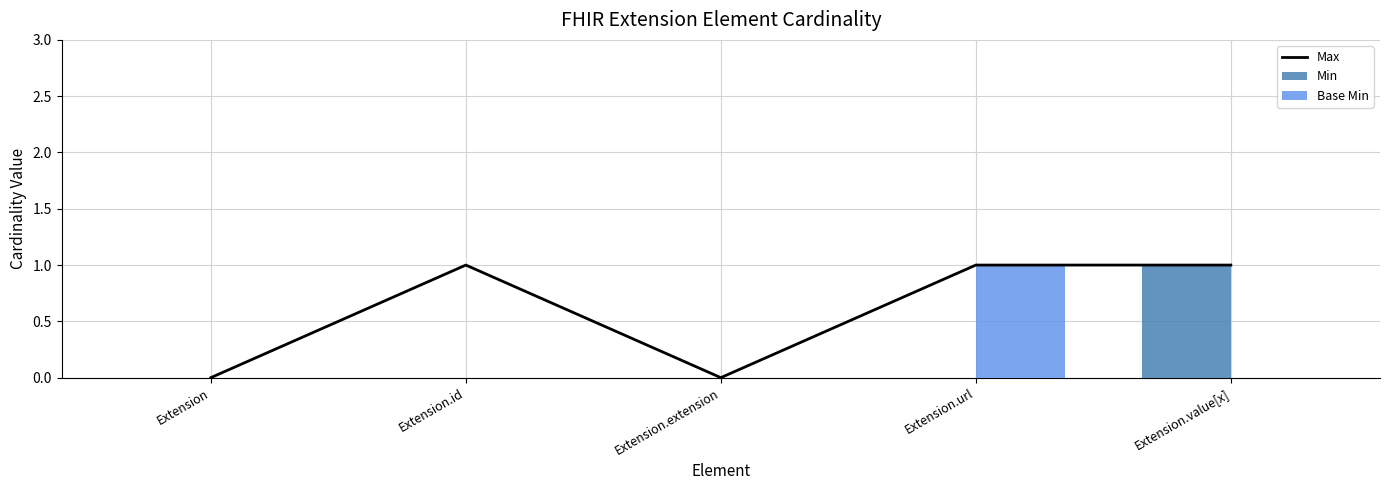

Count the Max values in the range 0 to 1.

5